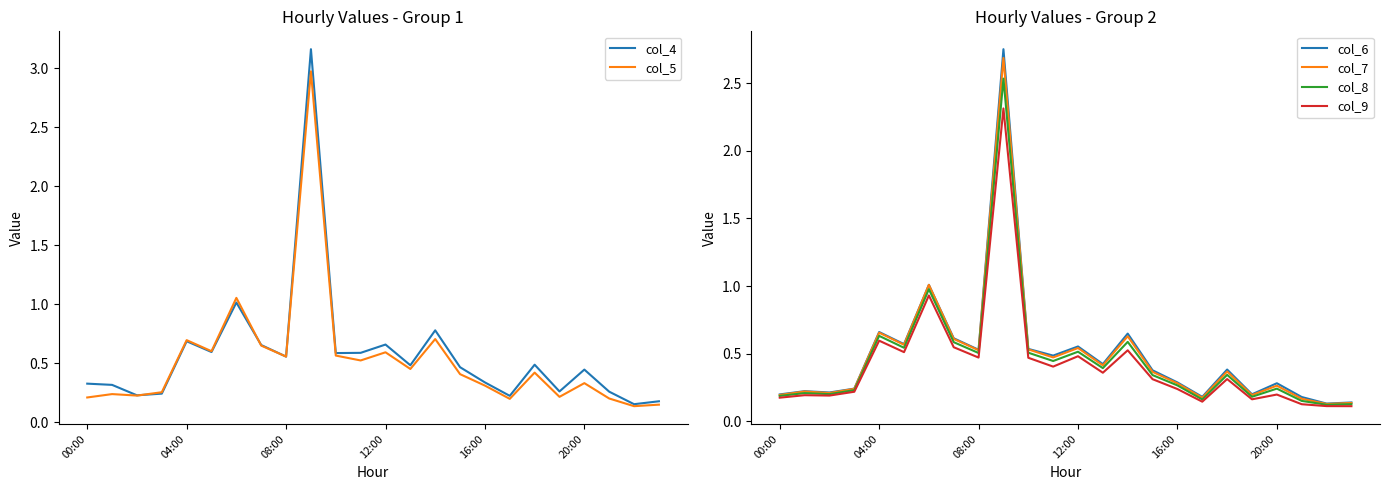

Is it true that col_6 equals 1.1 at 04:00?

False